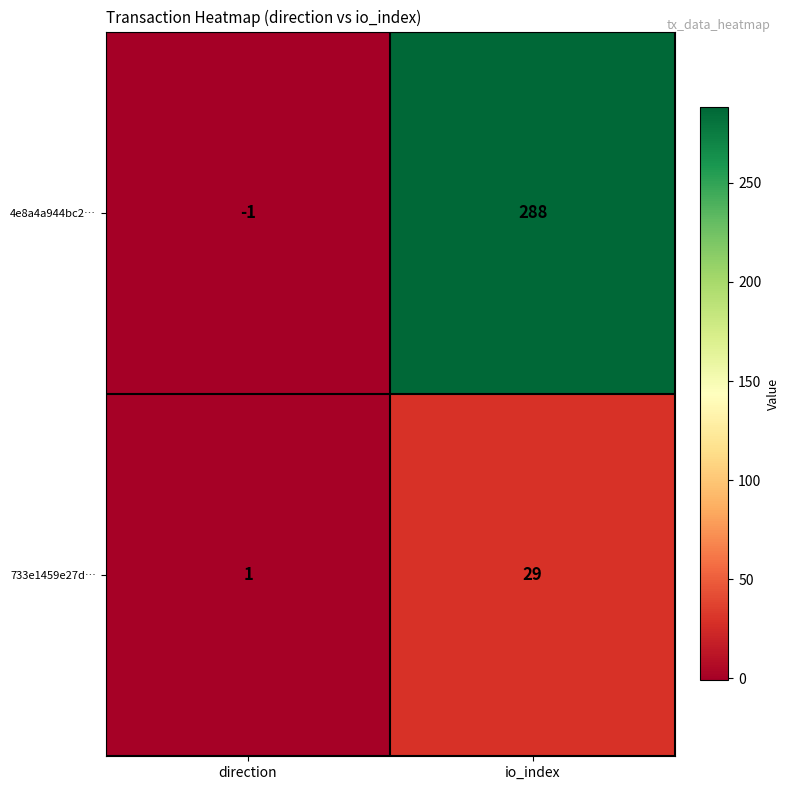

Read the 4e8a4a944bc2… value at io_index.

288